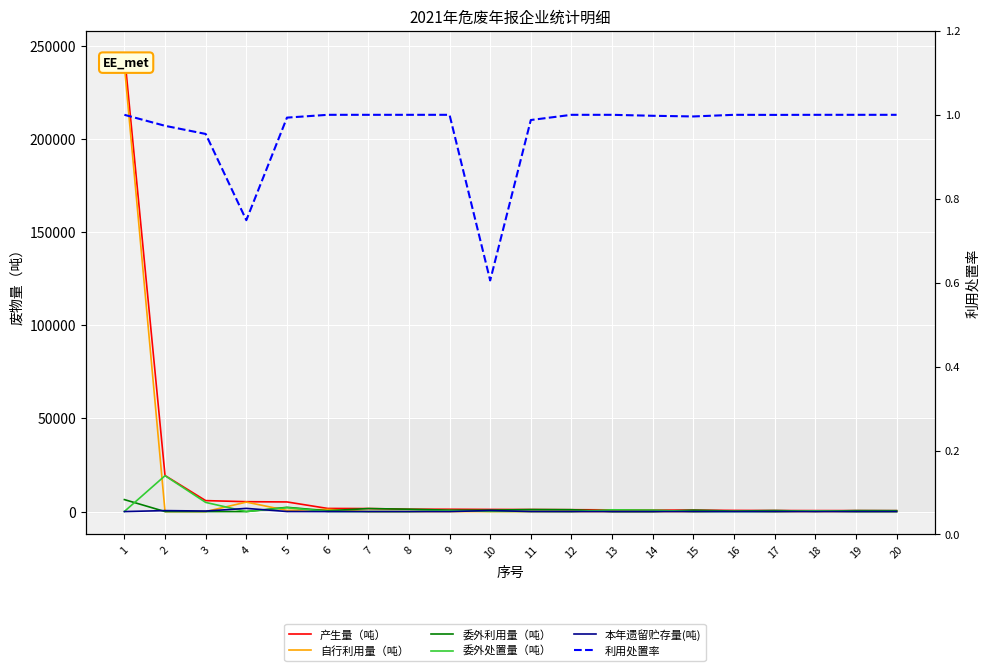

At which category does 本年遗留贮存量(吨) reach its first local peak?

2